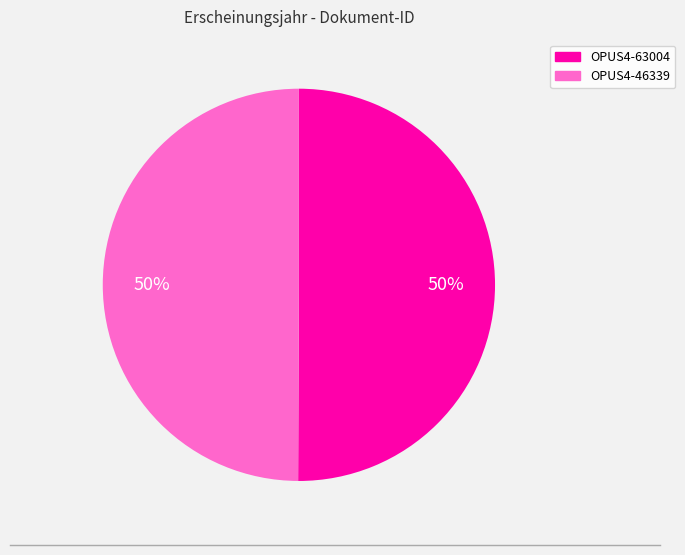

To the nearest percent, what portion does OPUS4-46339 represent?

50%